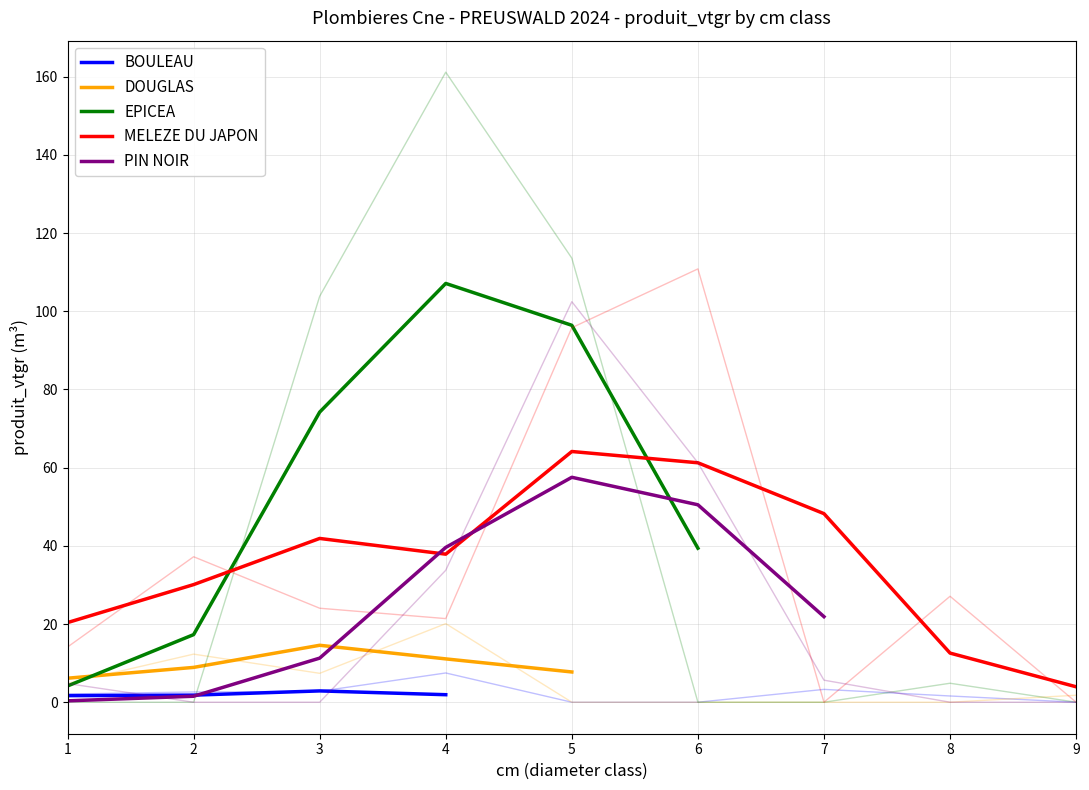

What is the greatest value displayed?

107.1